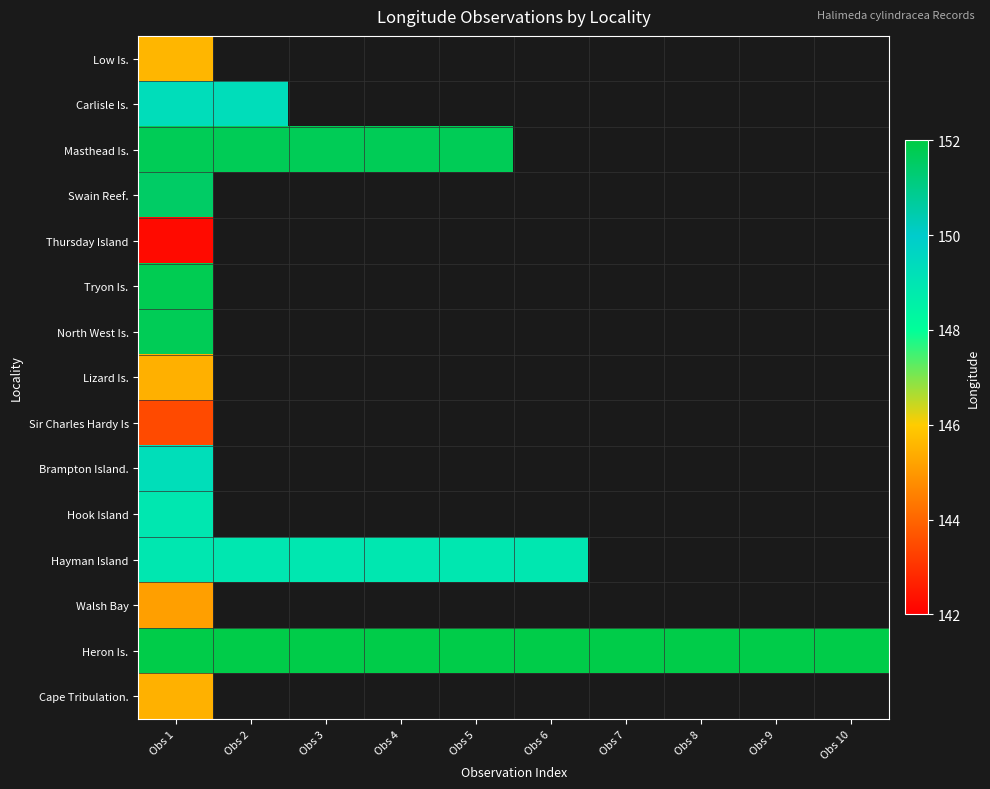

What is the smallest value displayed?

142.2